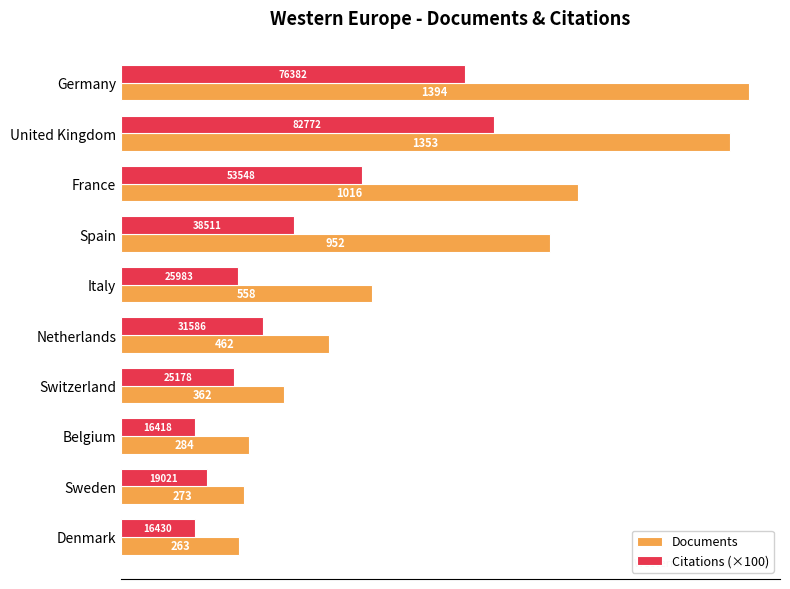

Is it true that Documents equals 388.7 at Italy?

False